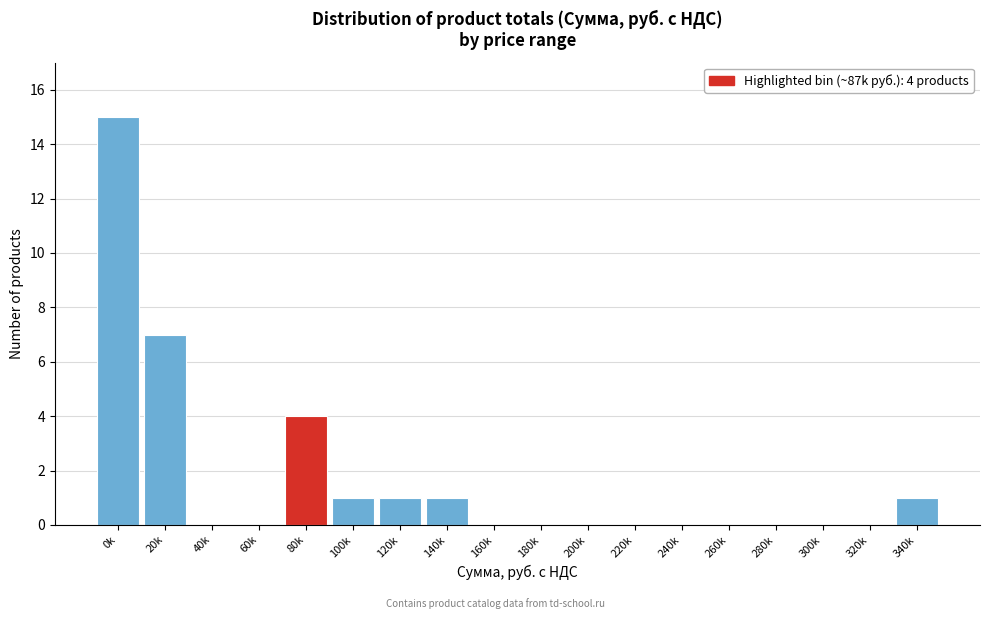

Reading left to right, list all the values displayed in this chart.

0k=15	20k=7	40k=0	60k=0	80k=4	100k=1	120k=1	140k=1	160k=0	180k=0	200k=0	220k=0	240k=0	260k=0	280k=0	300k=0	320k=0	340k=1